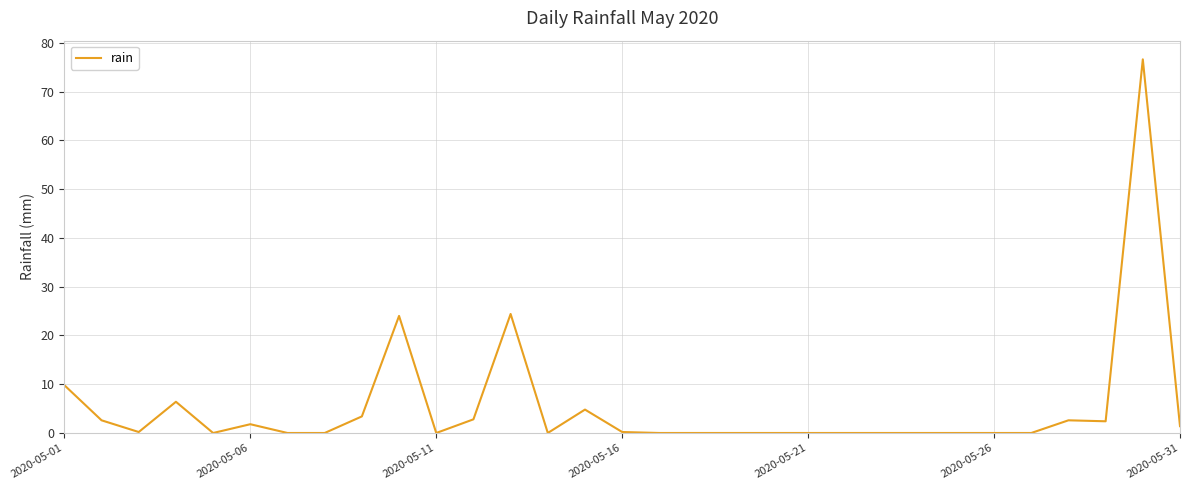

What is the difference between the second highest and minimum values?

24.4